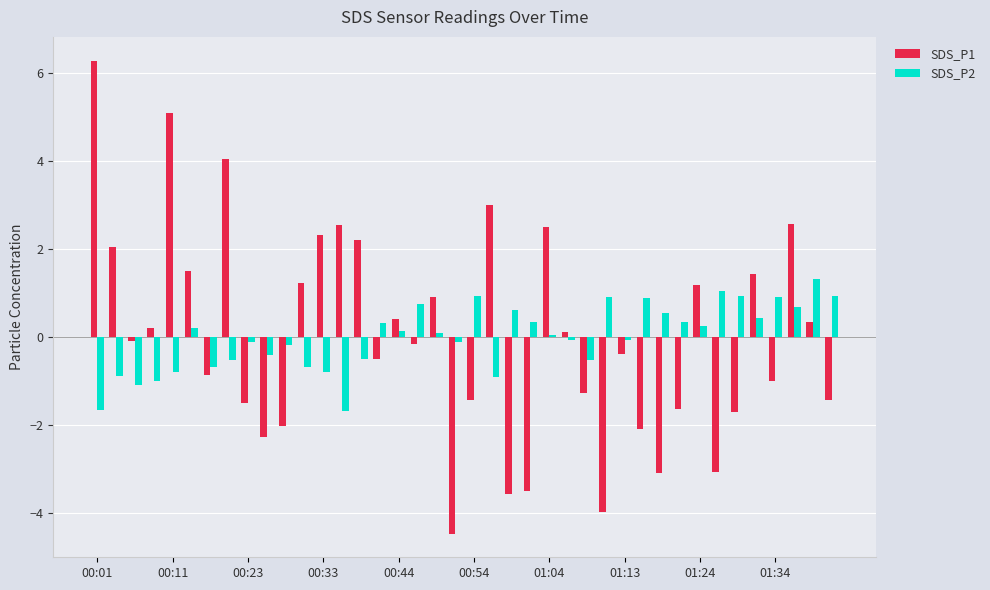

Rank the series by their maximum value, from lowest to highest.

SDS_P2, SDS_P1